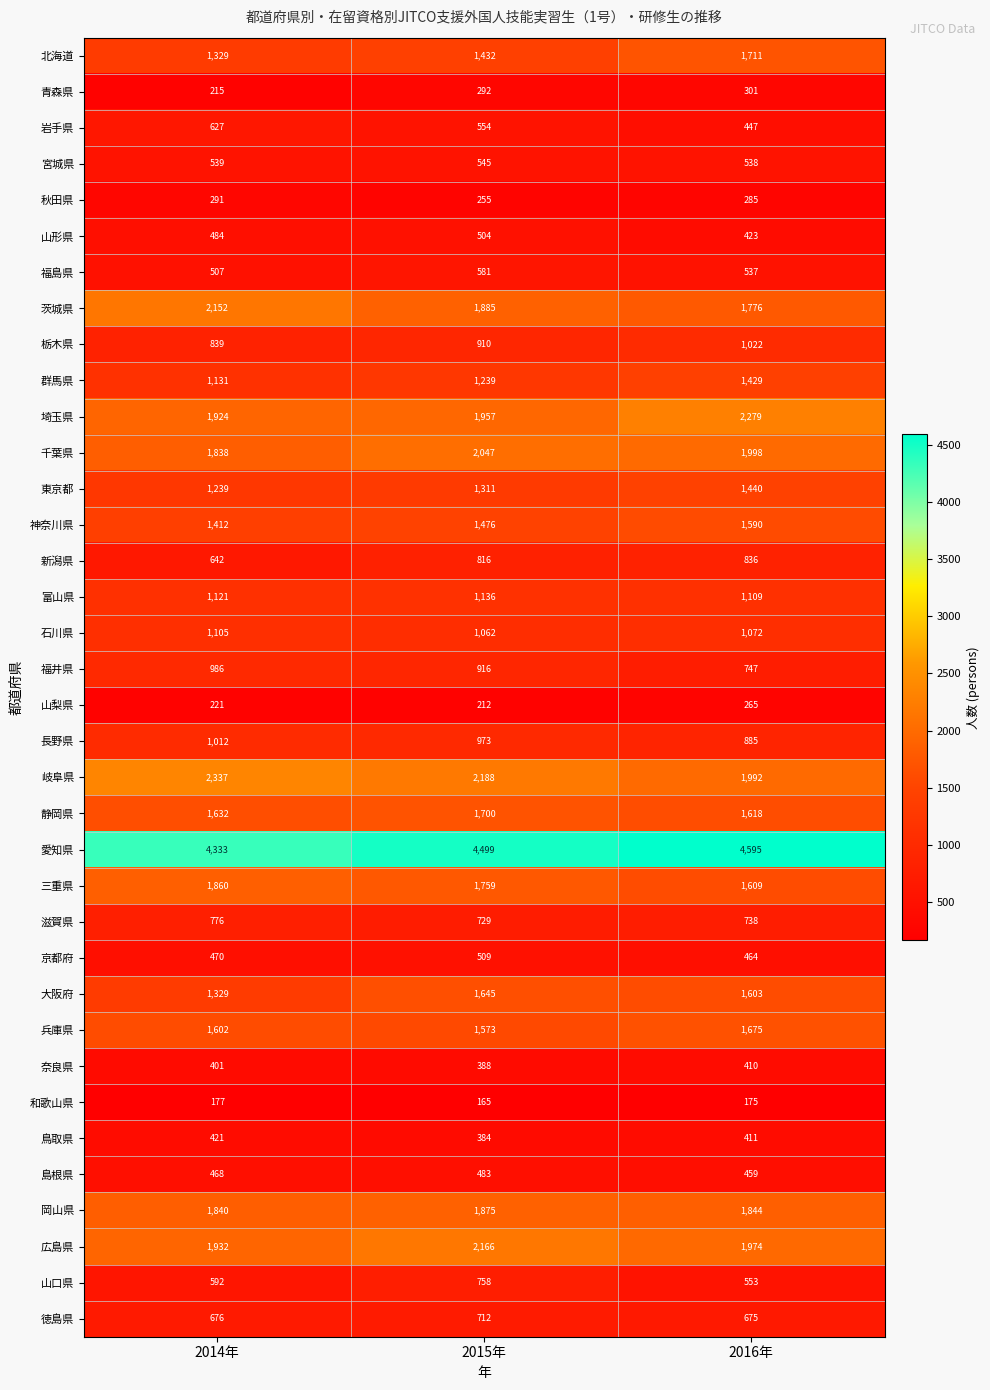

Between 2014年 and 2015年, which series saw the biggest shift?

大阪府